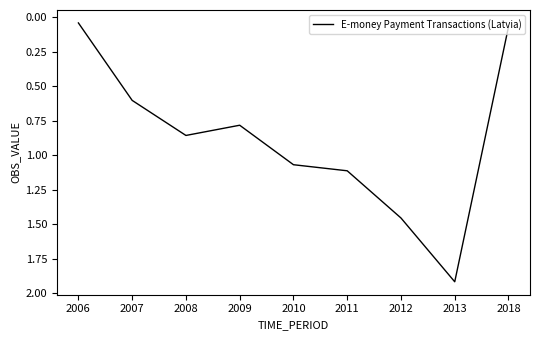

What is the maximum value shown in the chart?

1.9